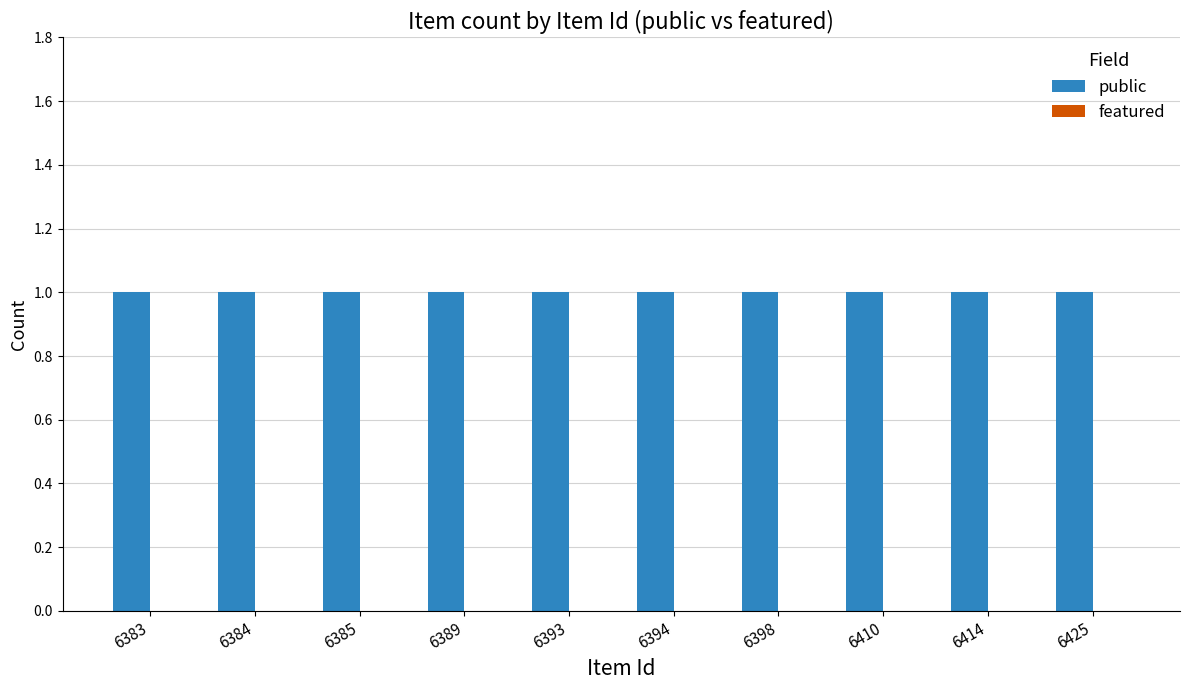

True or false: public has a value of 1 at 6414.

True